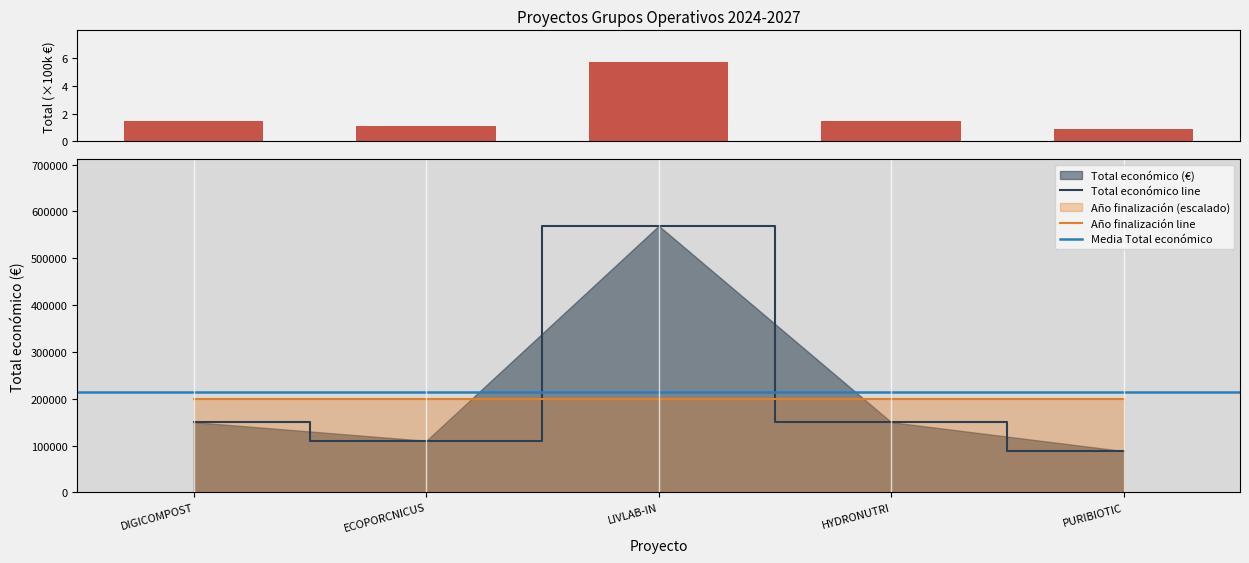

At which label is the value closest to 3?

DIGICOMPOST